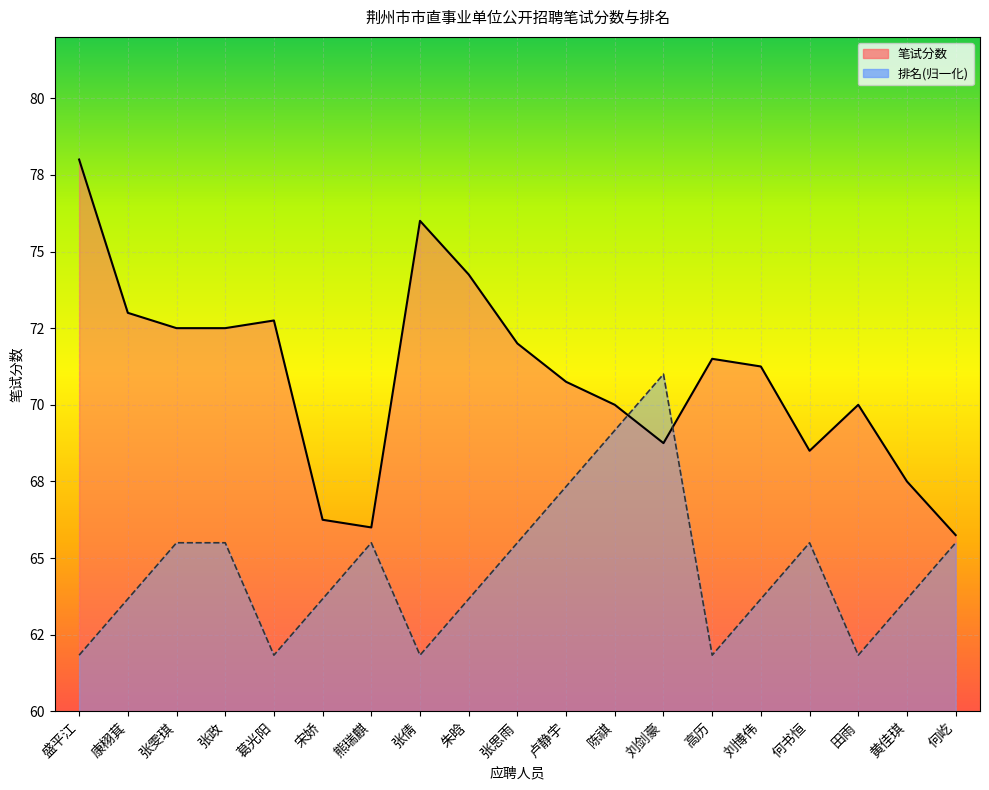

Reading left to right, transcribe all the data shown in this chart.

笔试分数: 盛平江=78.0	康栩萁=73.0	张雯琪=72.5	张政=72.5	葛光阳=72.8	宋娇=66.2	熊瑞麒=66.0	张倩=76.0	朱晗=74.2	张思雨=72.0	卢静宇=70.8	陈祺=70.0	刘剑豪=68.8	高历=71.5	刘博伟=71.2	何书恒=68.5	田雨=70.0	黄佳琪=67.5	何屹=65.8
排名: 盛平江=61.8	康栩萁=63.7	张雯琪=65.5	张政=65.5	葛光阳=61.8	宋娇=63.7	熊瑞麒=65.5	张倩=61.8	朱晗=63.7	张思雨=65.5	卢静宇=67.3	陈祺=69.2	刘剑豪=71.0	高历=61.8	刘博伟=63.7	何书恒=65.5	田雨=61.8	黄佳琪=63.7	何屹=65.5